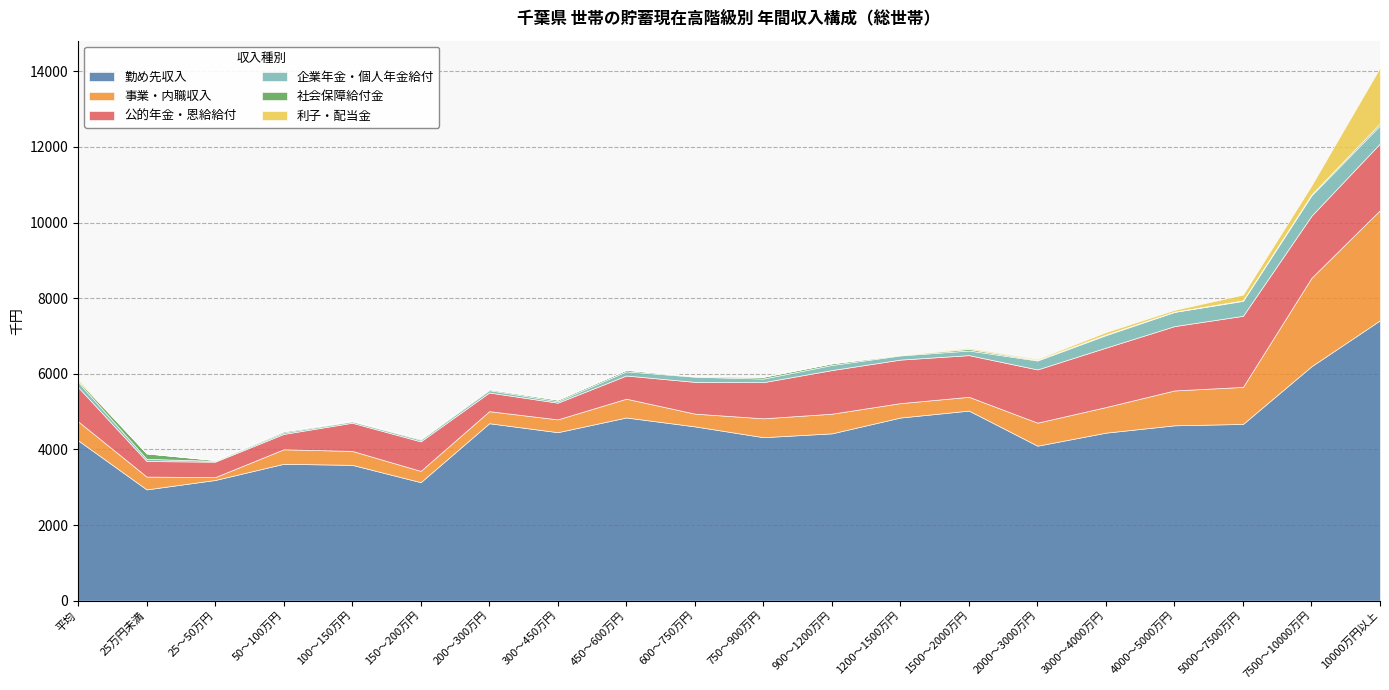

The 勤め先収入 series shows 4609 at 600～750万円. True or false?

True